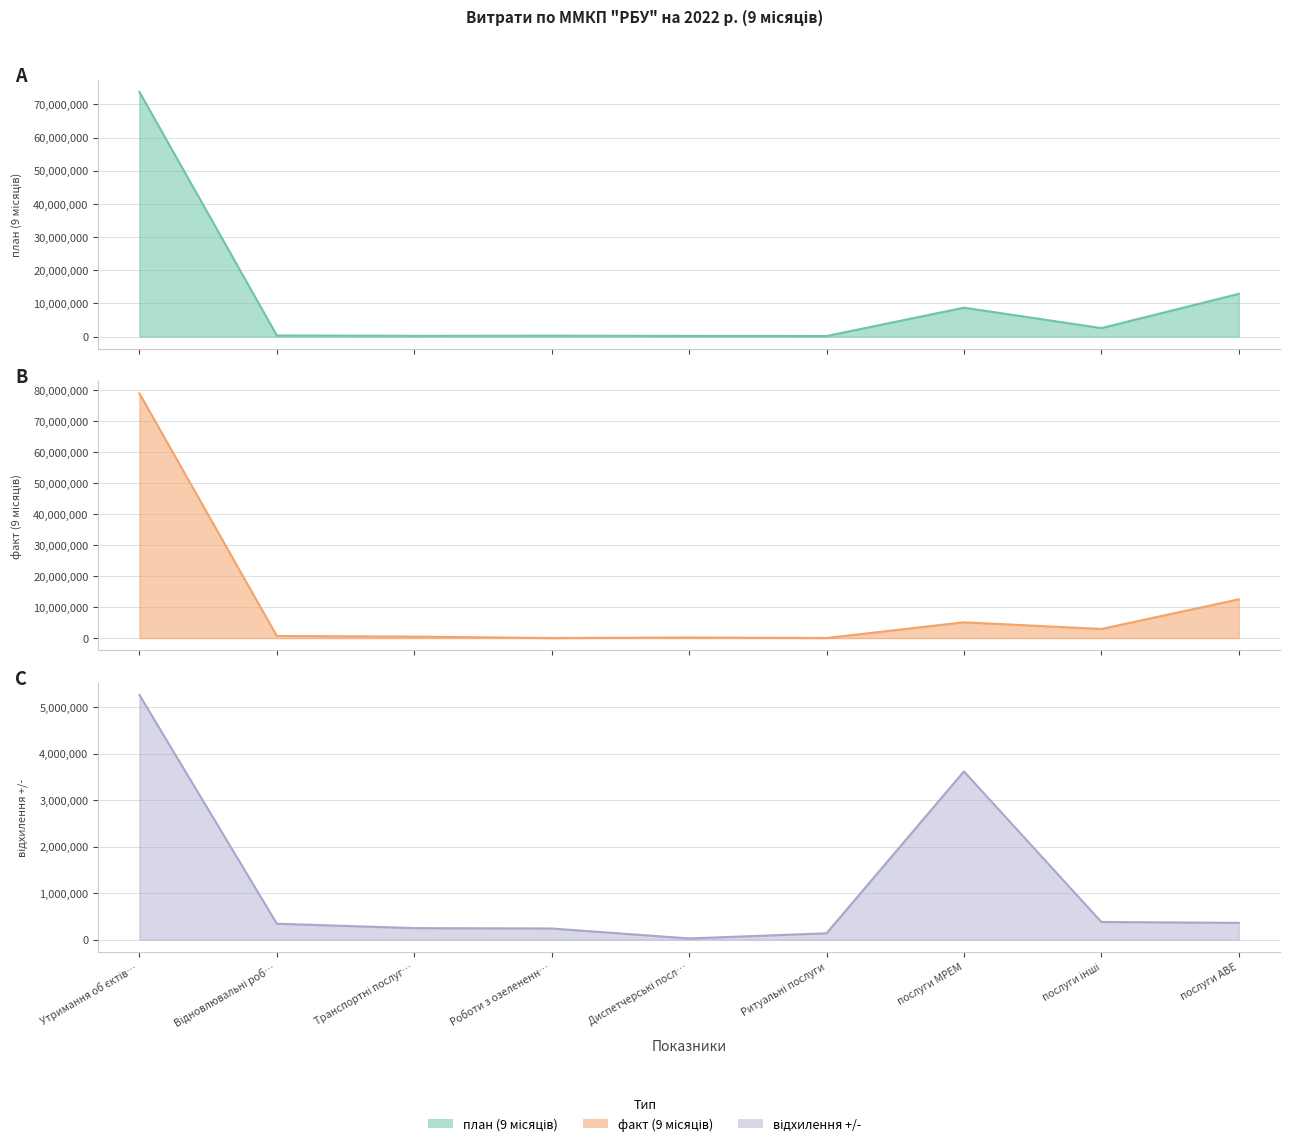

Reading right to left, what are all the values shown in this chart?

план (9 місяців): 12888967	2568559	8720414	171000	225900	264000	234450	344720	73740201
факт (9 місяців): 12528778	2947561	5104979	35313	201160	25266	481303	686374	79000087
відхилення +/-: 360189	379002	3615435	135687	24740	238734	246853	341654	5259886